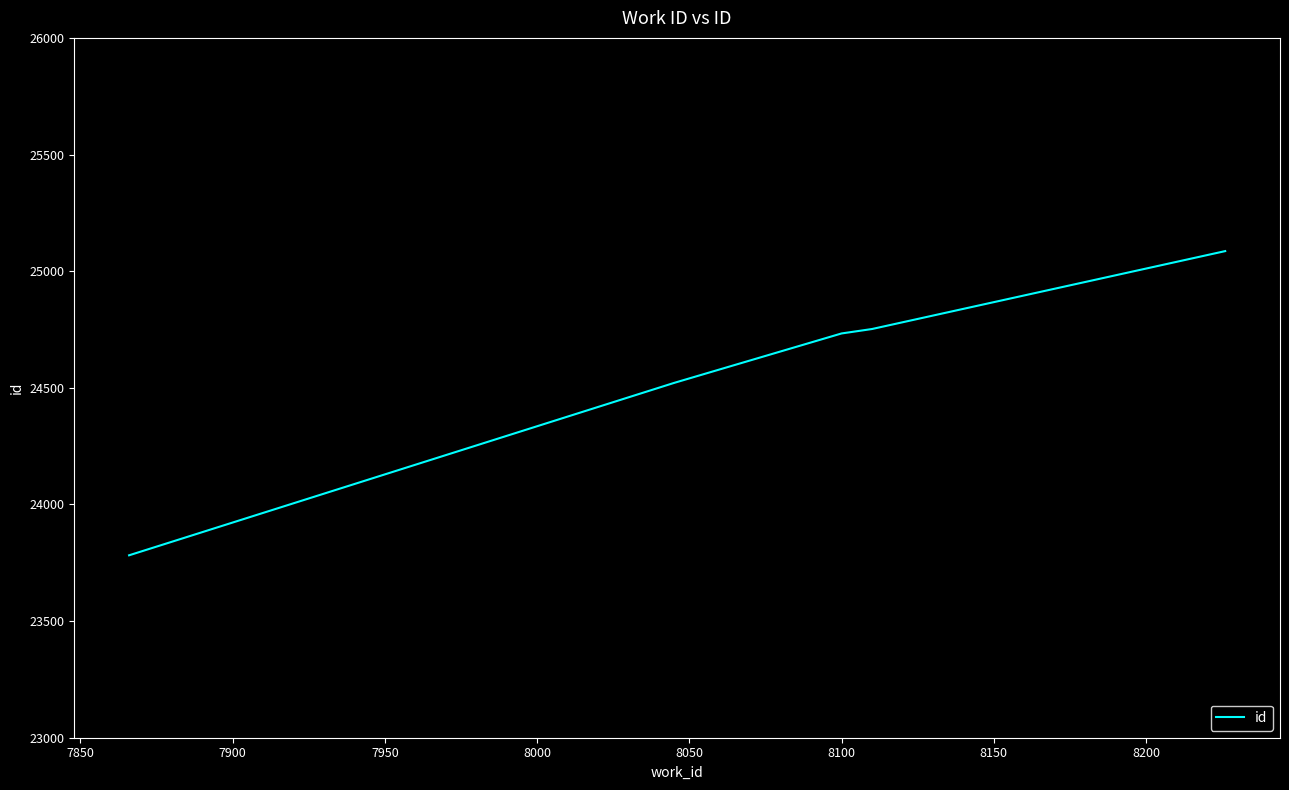

What is the greatest value displayed?

25086